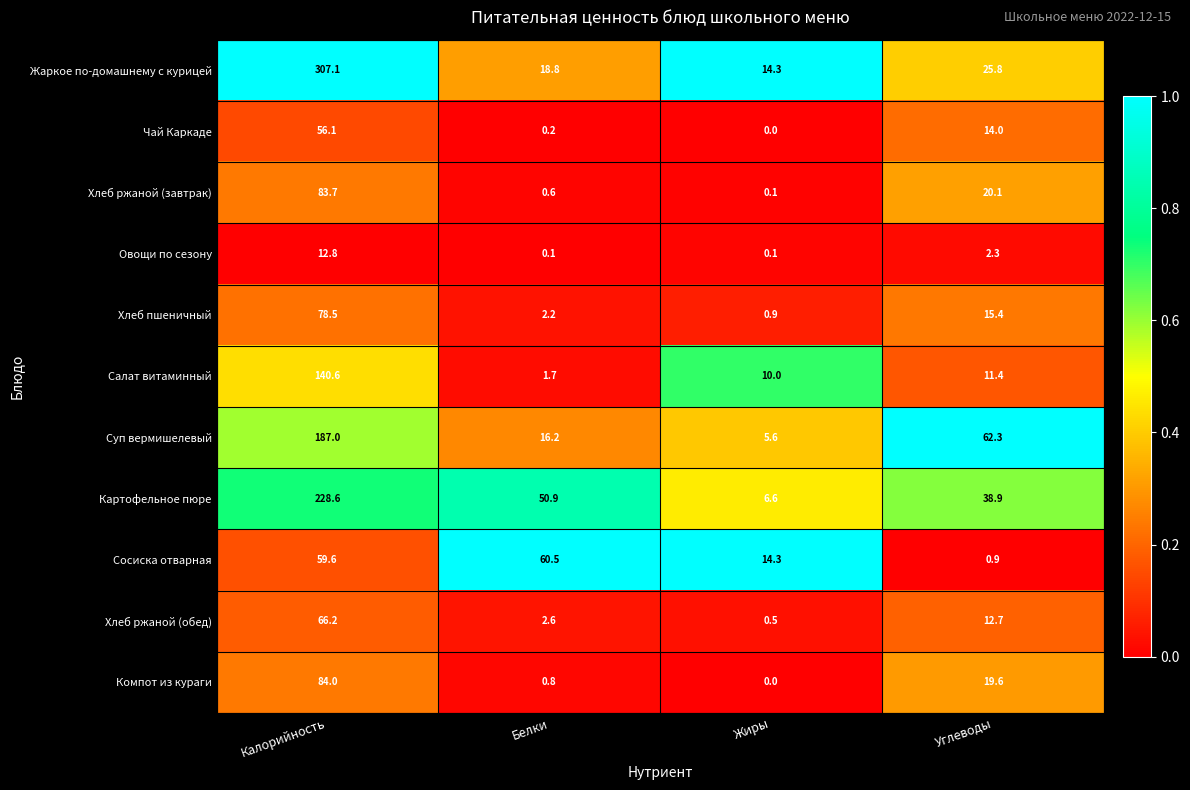

At which category does the chart reach its peak across all series?

Калорийность